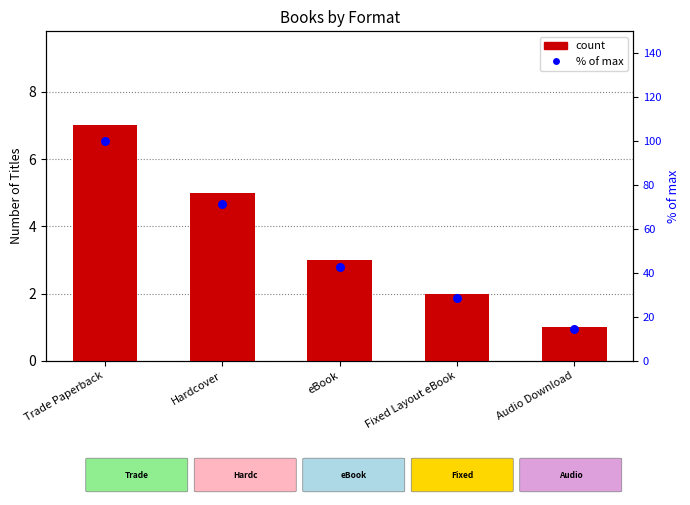

At how many categories does at least one series exceed 8?

5